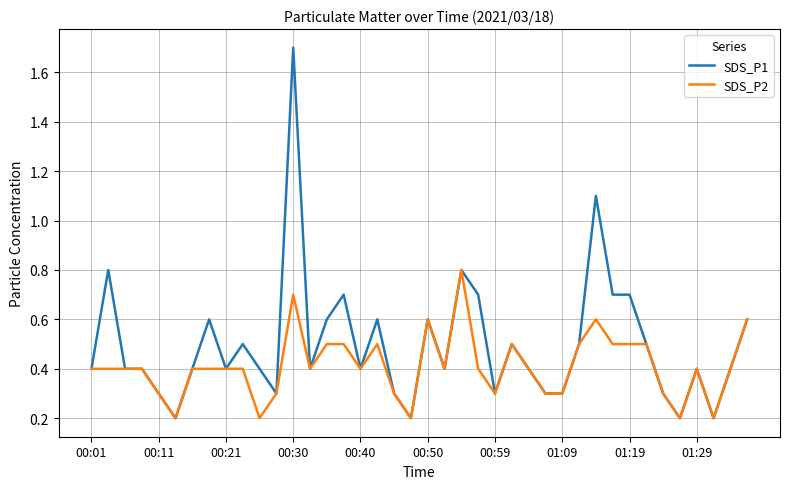

Rank the series by their maximum value, from highest to lowest.

SDS_P1, SDS_P2